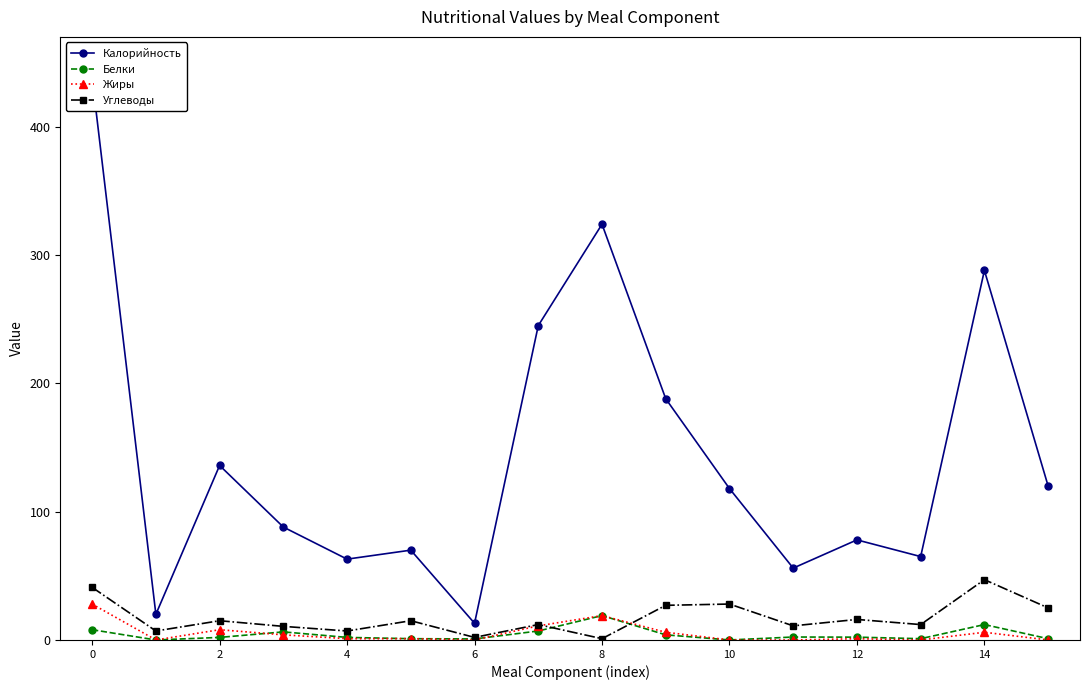

How many data points does each series have?

16